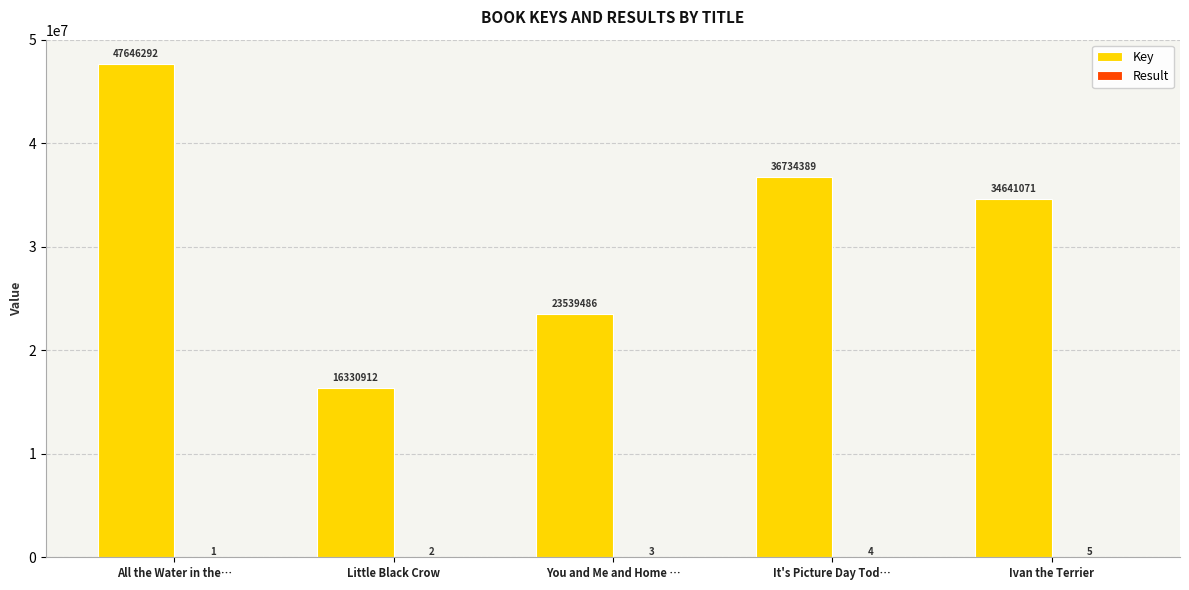

What is the difference between the Key values at All the Water in the… and Ivan the Terrier?

13005221